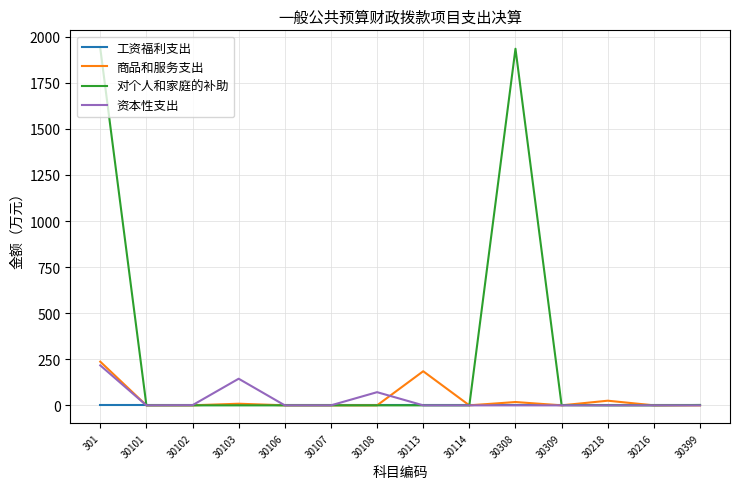

What is the maximum value shown in the chart?

1937.6